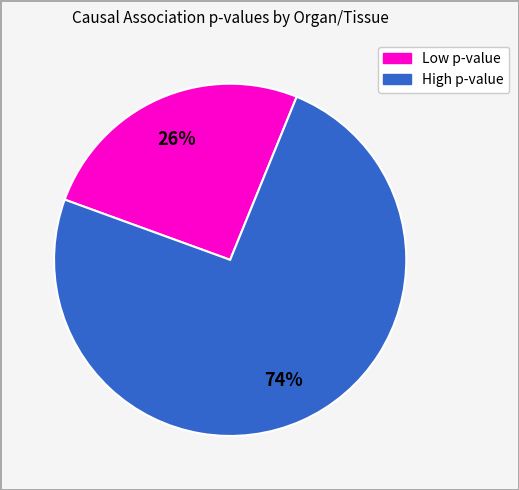

To the nearest percent, what is the average slice percentage?

50%